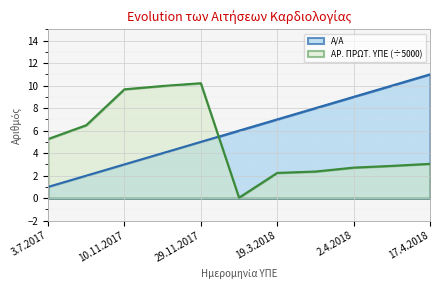

What is the difference between the maximum and minimum values in the Α/Α series?

10.0